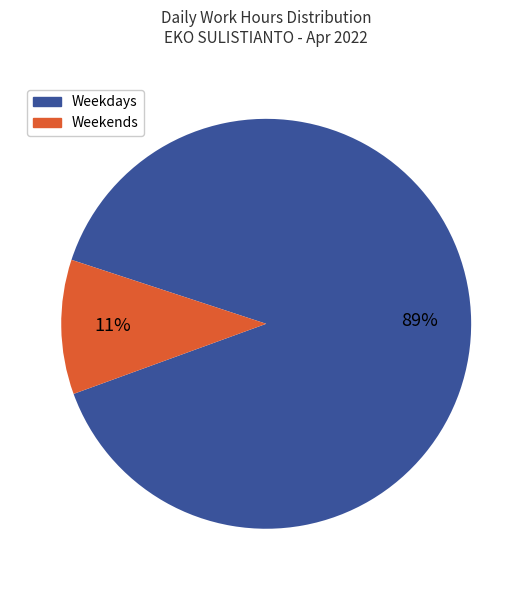

Is there any slice that represents more than half of the pie?

Yes